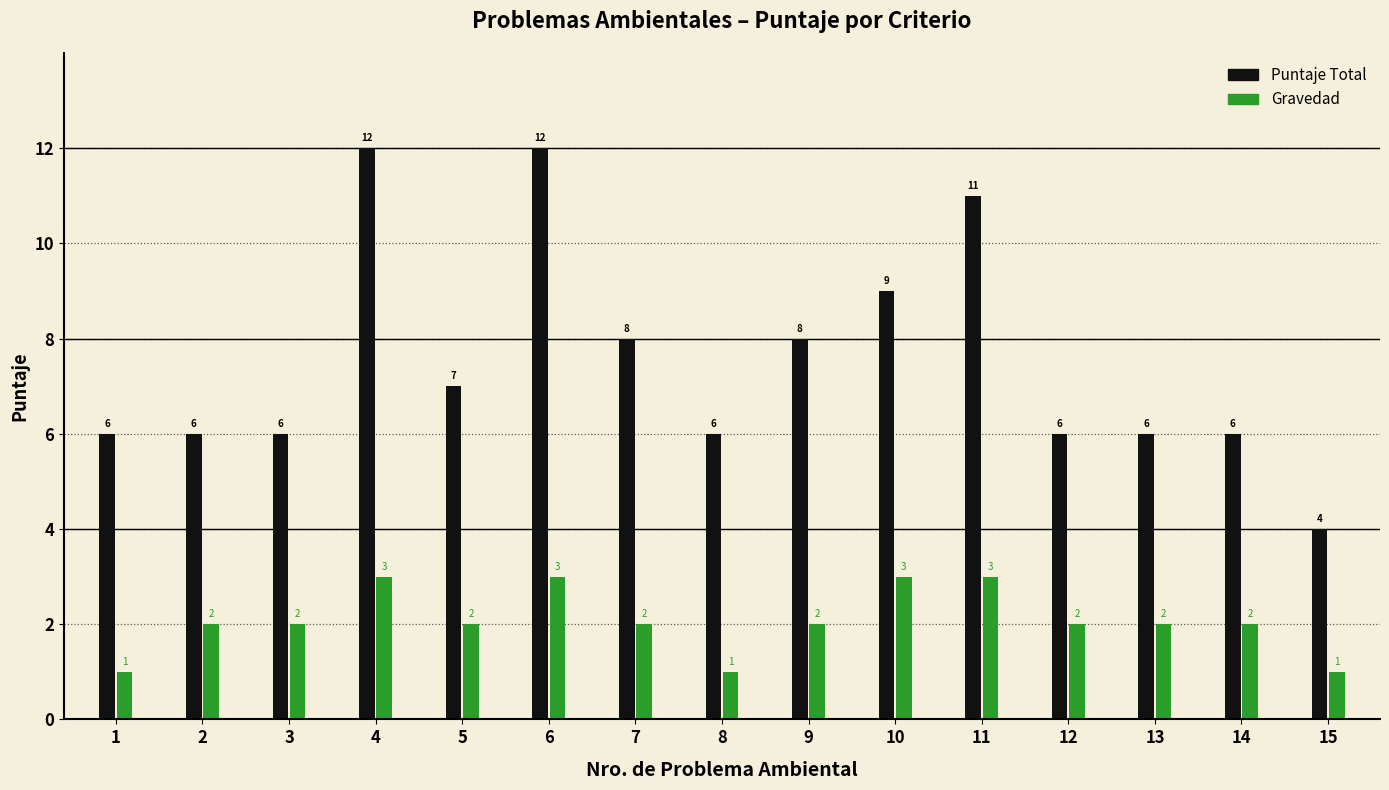

What is the spread (max minus min) of values at 10?

6